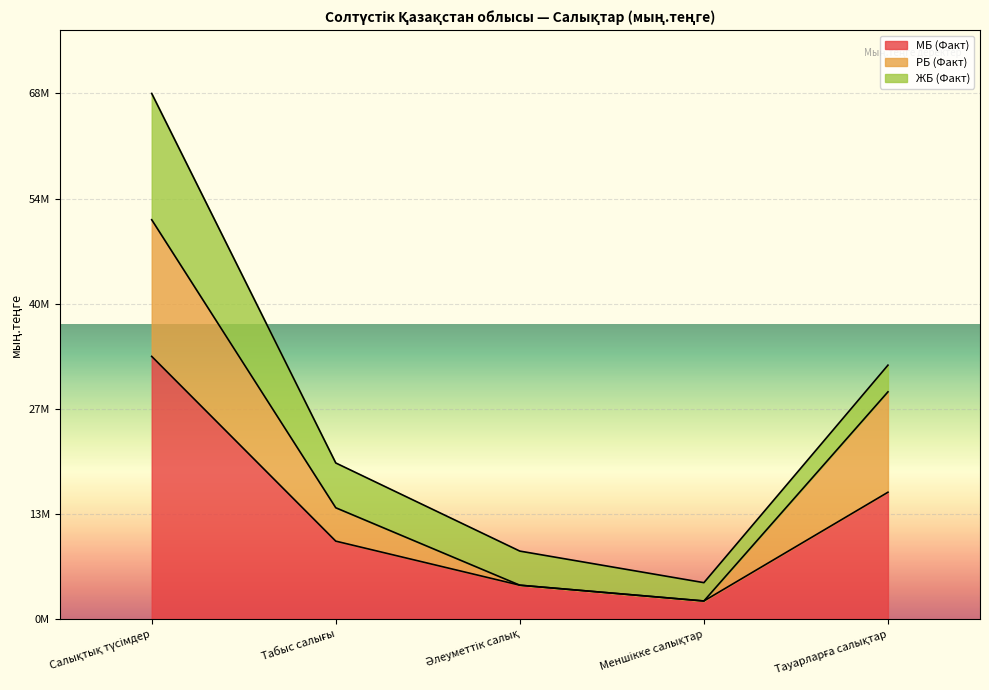

What is the label of the 2nd point from the right?

Меншікке салықтар